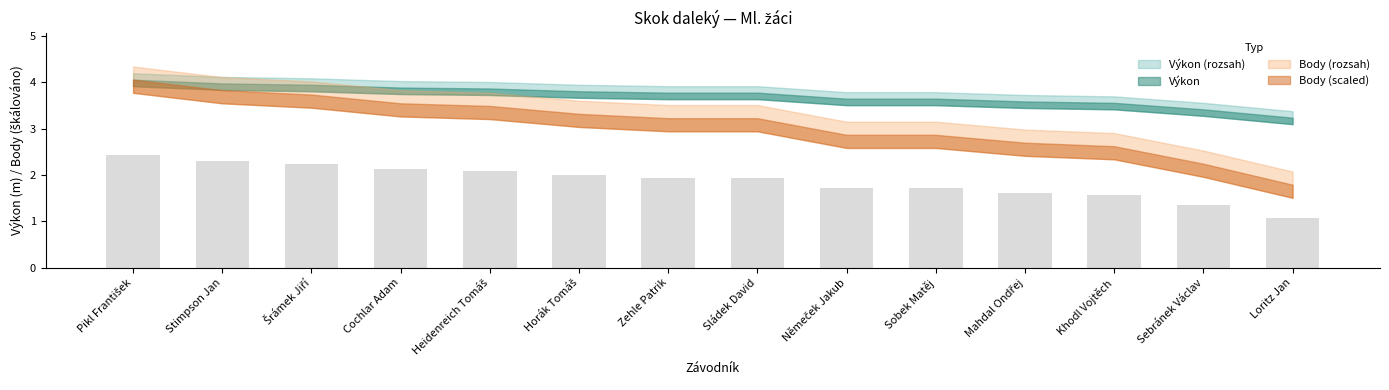

True or false: the data shows 0.9 at Cochlar Adam.

False